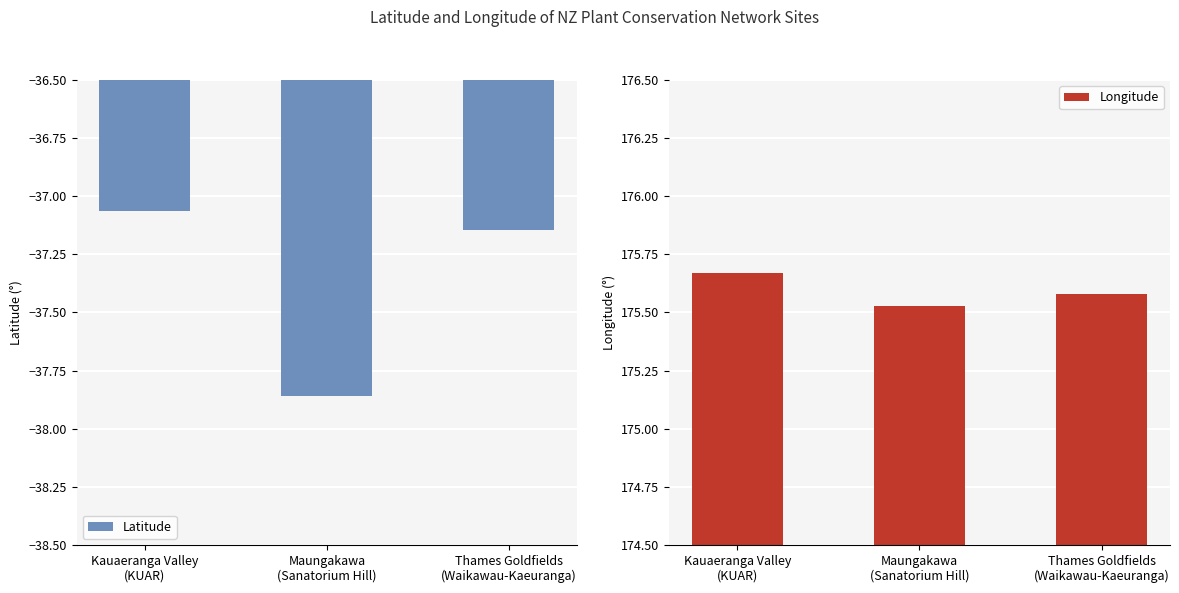

What is the difference between the maximum and minimum values in the Longitude series?

0.1